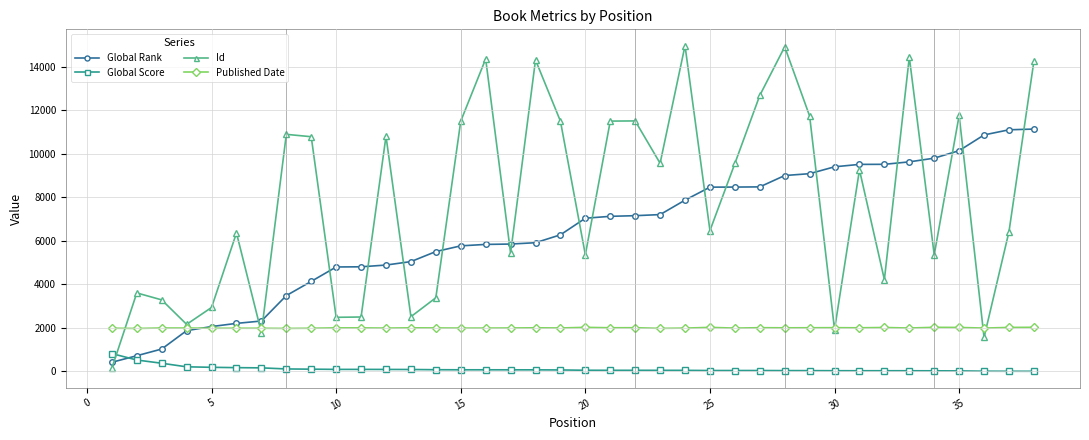

How many intersections are there between Global Score and Id?

1